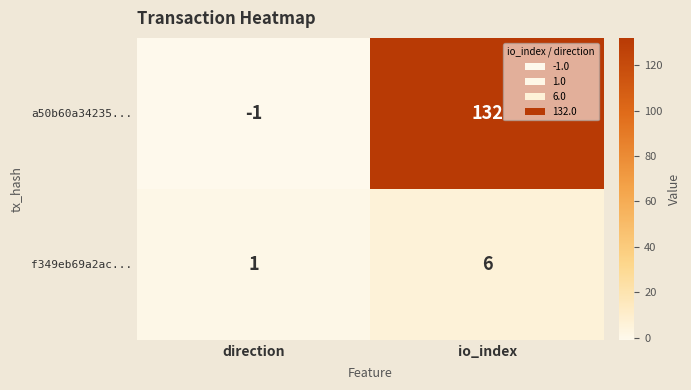

How many categories are shown in the chart?

2